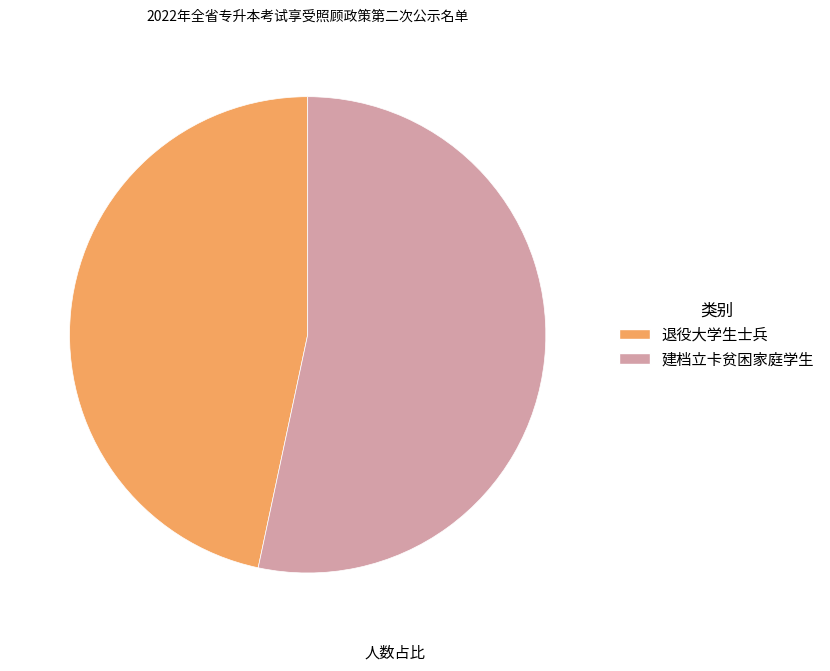

Between 建档立卡贫困家庭学生 and 退役大学生士兵, which is larger?

建档立卡贫困家庭学生